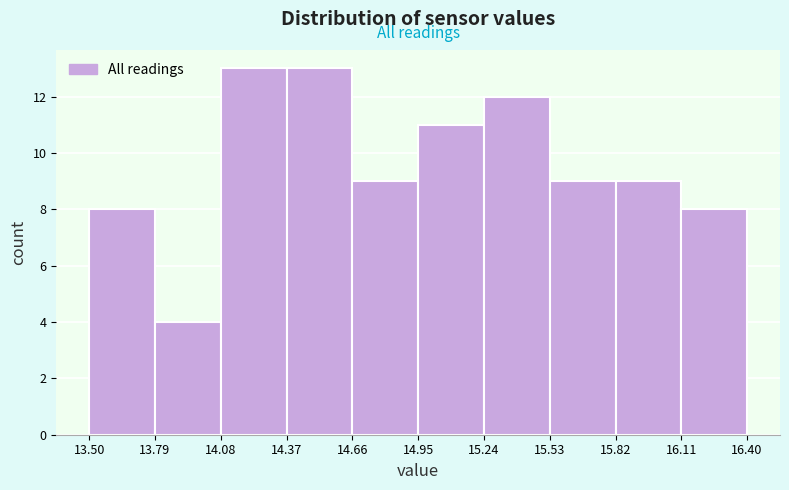

Reading left to right, list every bar in this chart as the range it spans on the x-axis followed by its height. The values are not printed on the chart, so give them approximately, as read against the axis.

13.50 to 13.79: 8
13.79 to 14.08: 4
14.08 to 14.37: 13
14.37 to 14.66: 13
14.66 to 14.95: 9
14.95 to 15.24: 11
15.24 to 15.53: 12
15.53 to 15.82: 9
15.82 to 16.11: 9
16.11 to 16.40: 8